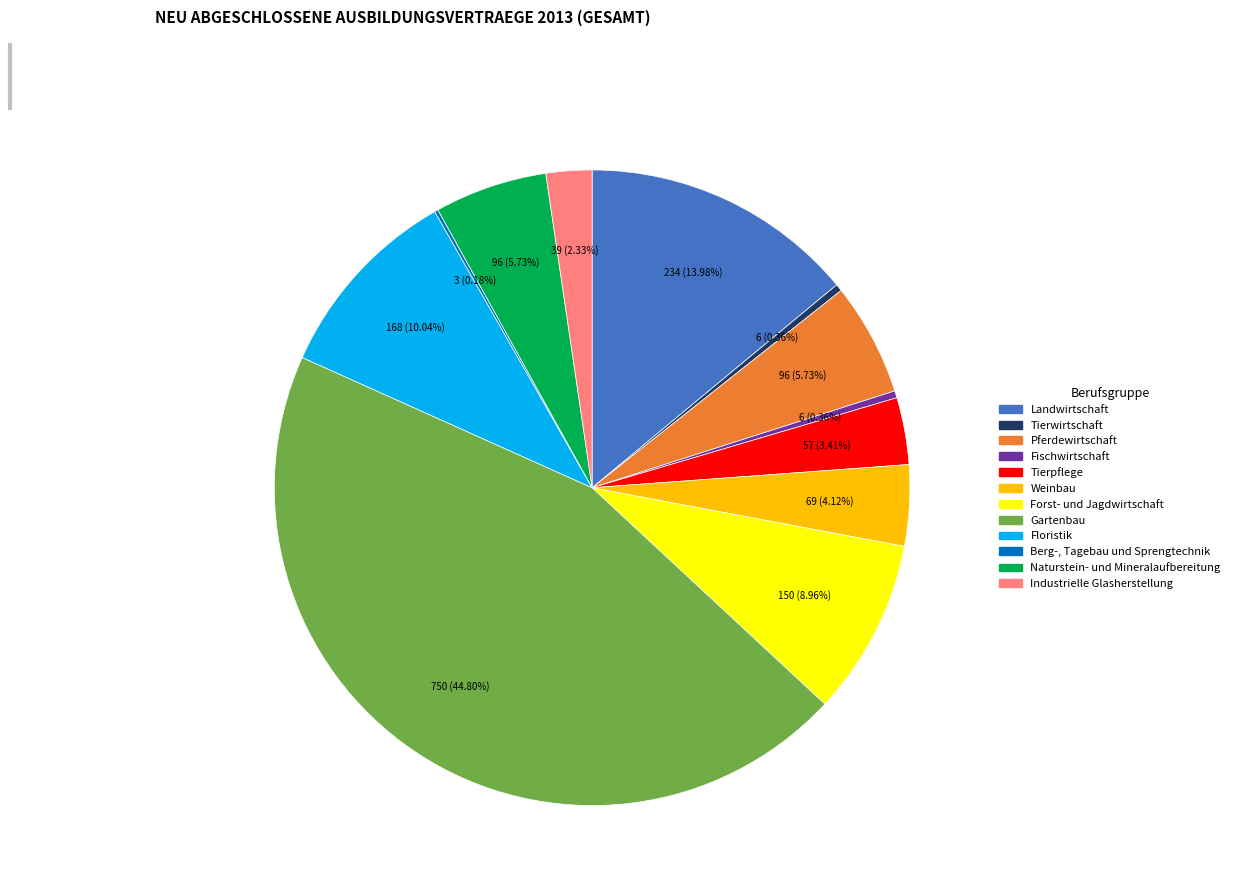

Approximately how many times larger is the value at Landwirtschaft compared to Weinbau?

3.4